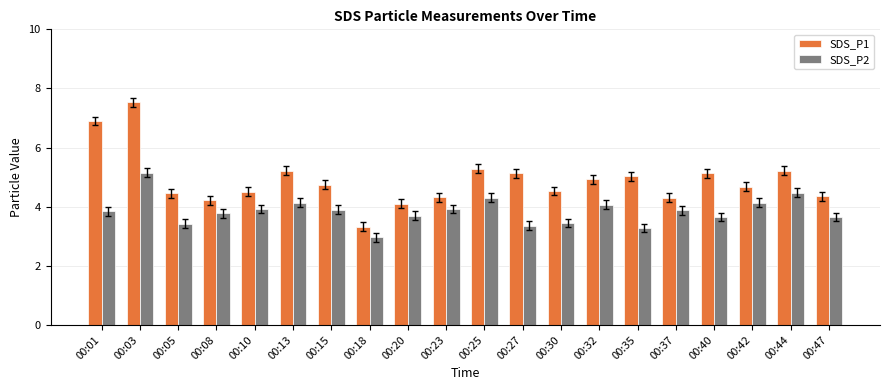

At how many categories does at least one series exceed 4?

19